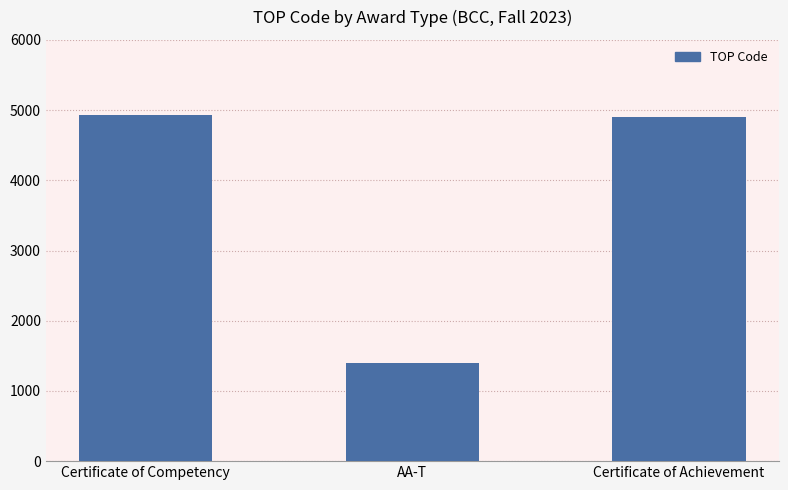

Reading right to left, what are all the values shown in this chart?

Certificate of Achievement=4901.1	AA-T=1401.0	Certificate of Competency=4930.9